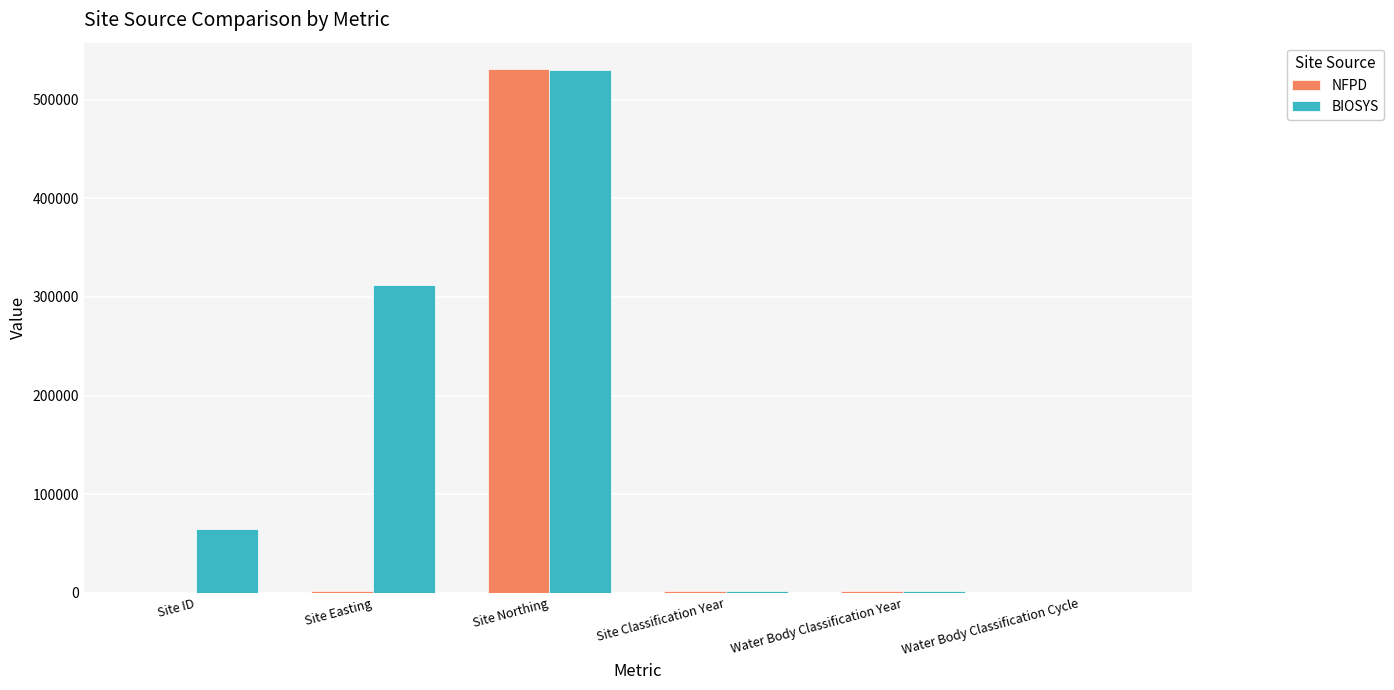

What are all the series names shown in the legend?

NFPD, BIOSYS